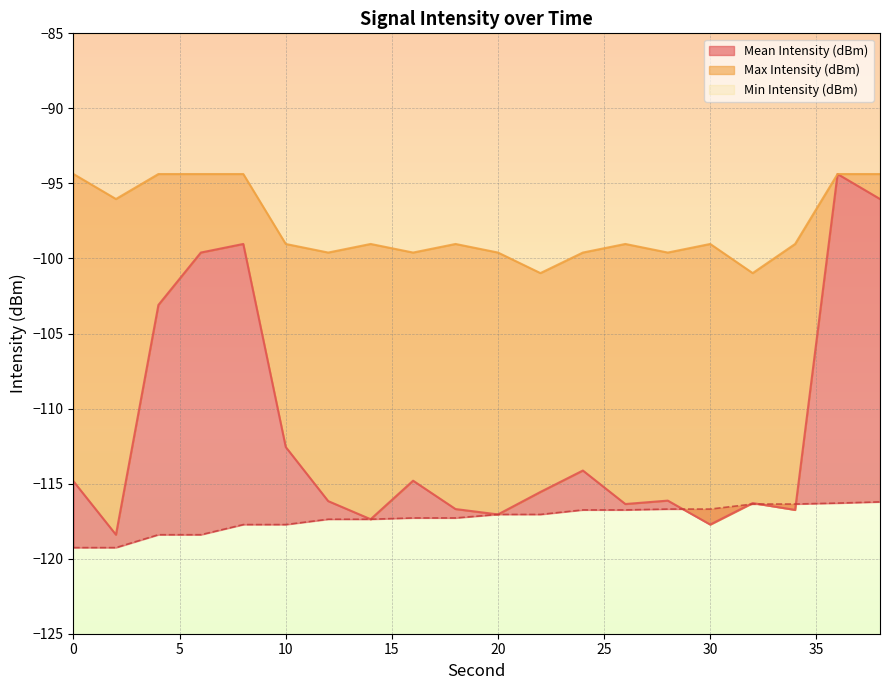

How many values in the Mean Intensity (dBm) series exceed -115?

9